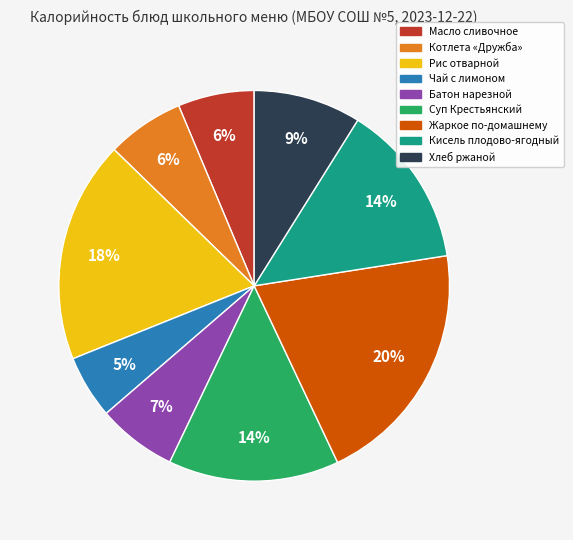

Which slice is the largest?

Жаркое по-домашнему